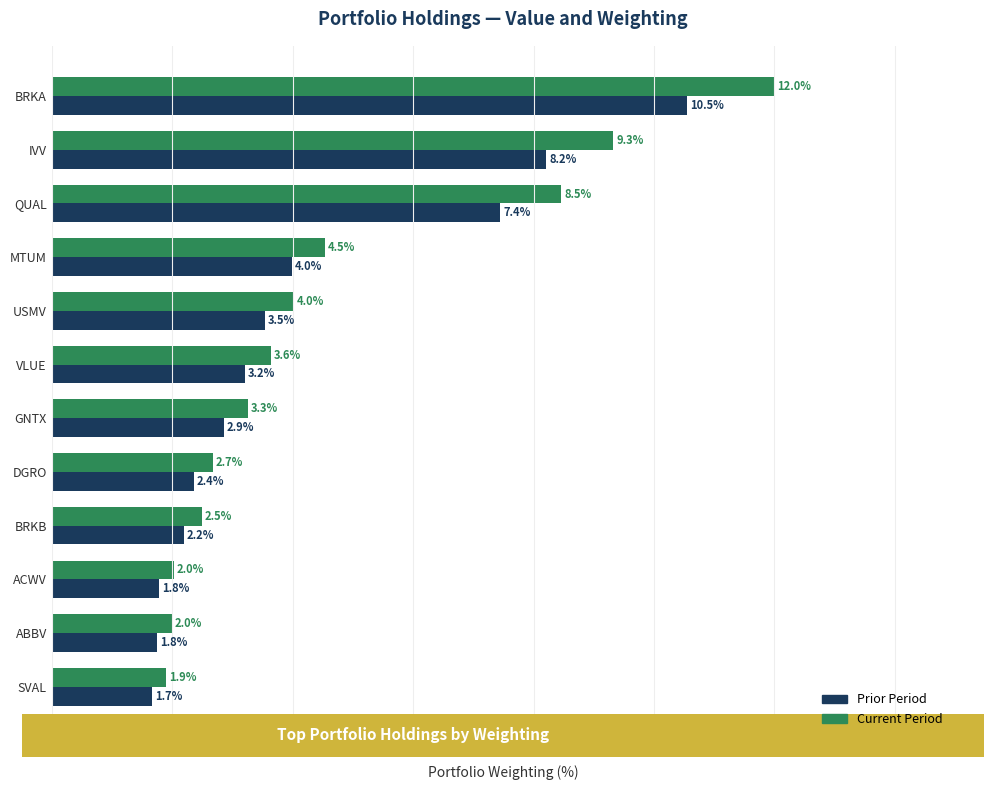

What is the sum of all Current Period values?

56.3